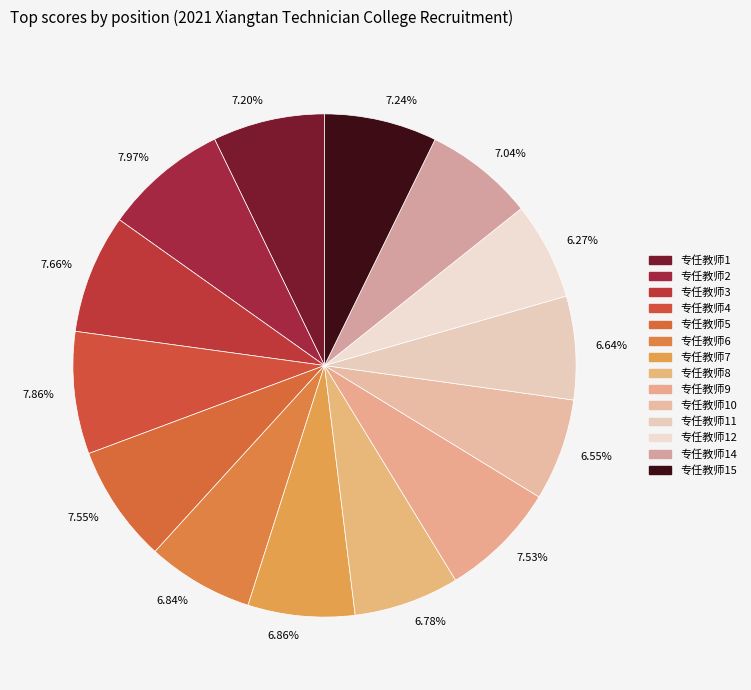

Which has a higher value, 7.66% or 6.64%?

7.66%